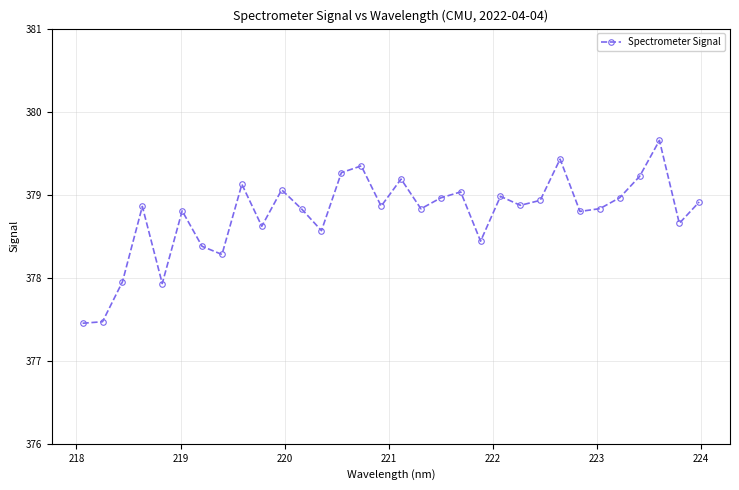

What is the minimum value shown in the chart?

377.5